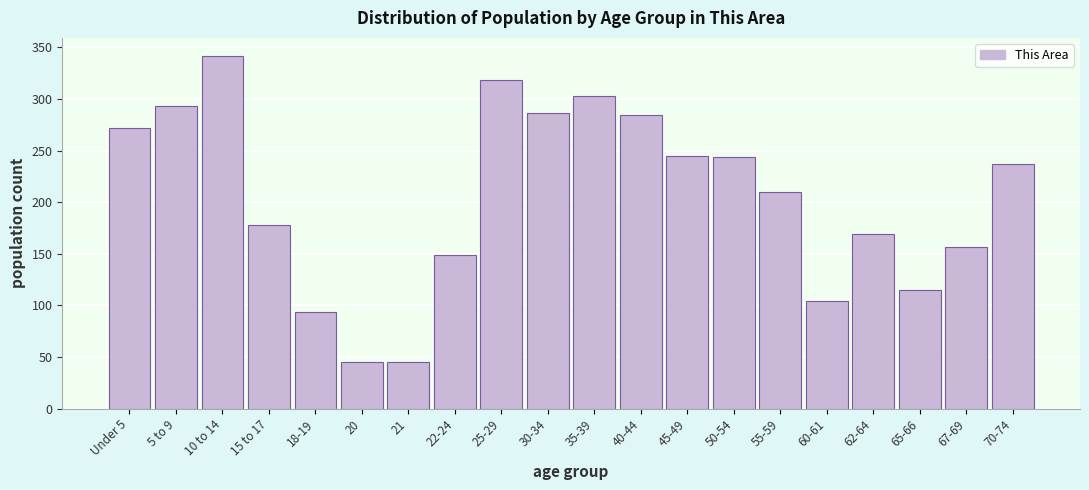

What is the label of the 6th bar from the left?

20